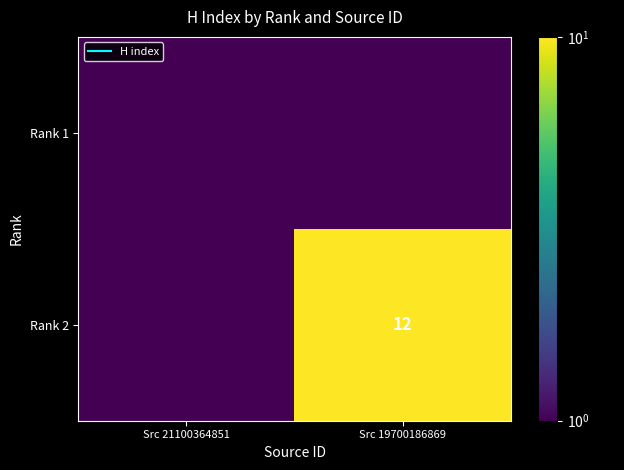

What is the greatest value displayed?

12.0